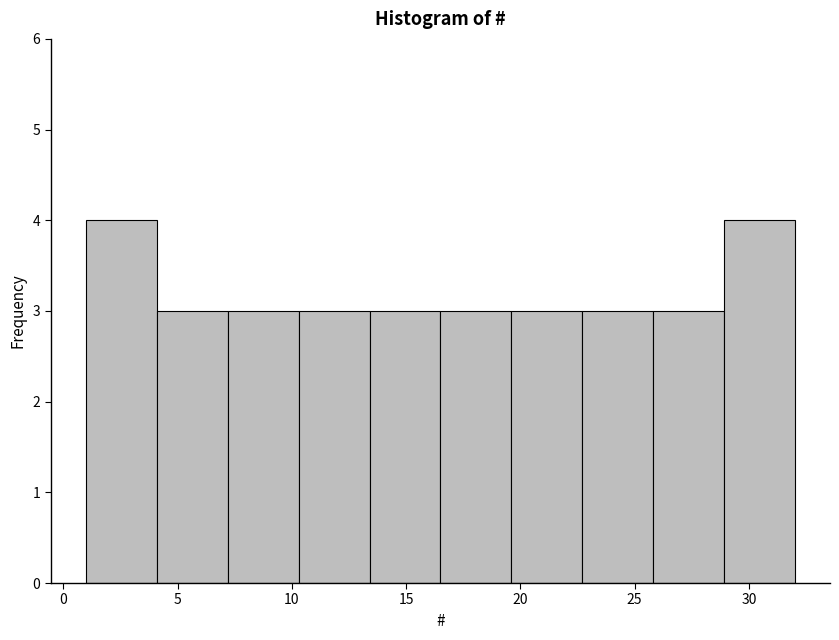

How tall is the bar that spans 7.2 to 10.3 on the x-axis? Neither the bar edges nor the heights are printed on the chart, so give them approximately, as read against the axes.

3